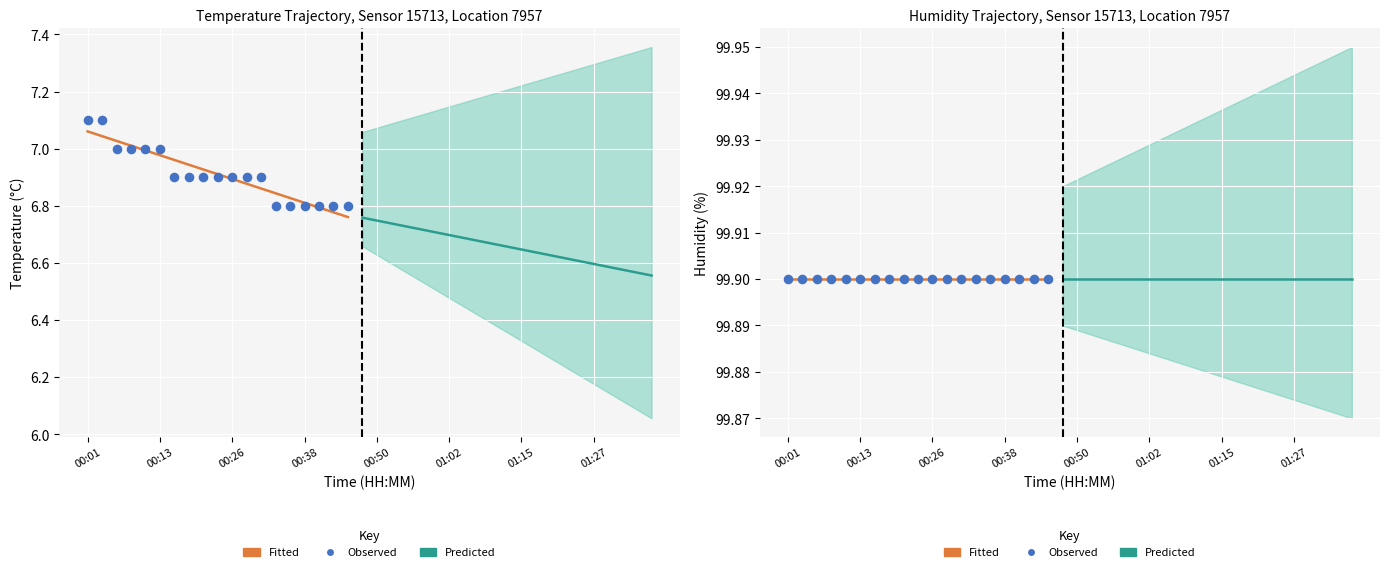

What is the total value across all series at 00:01?

107.0